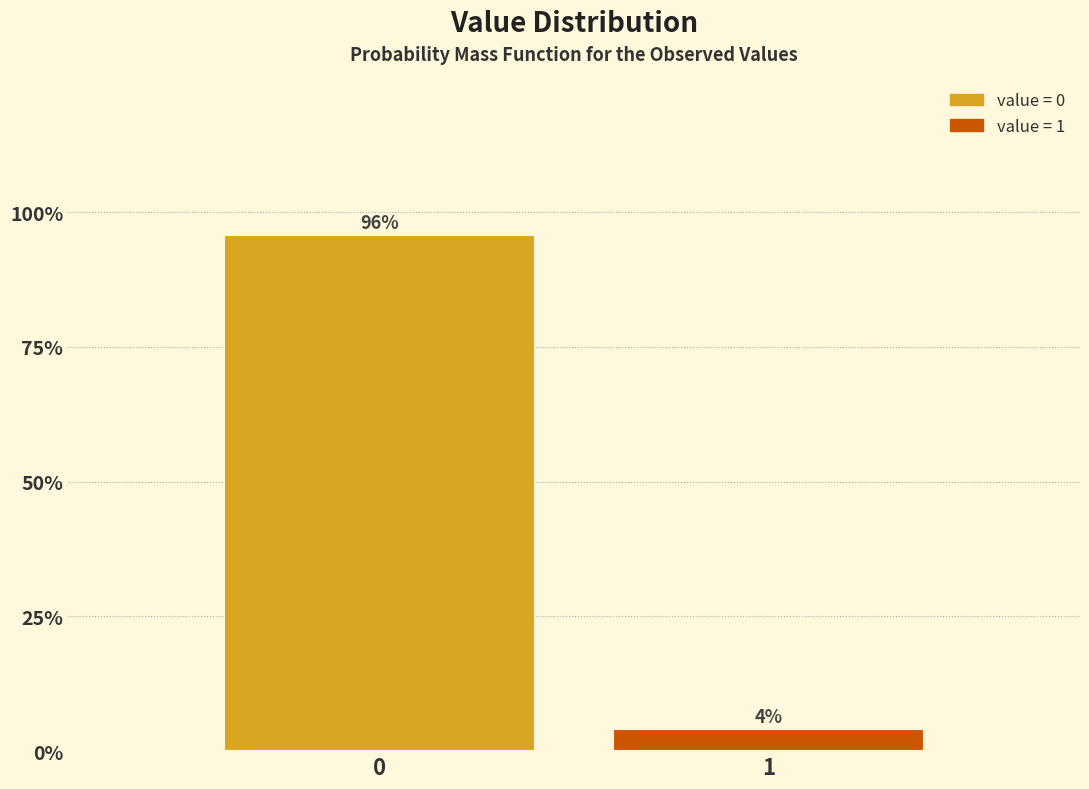

Are the bars horizontal?

No